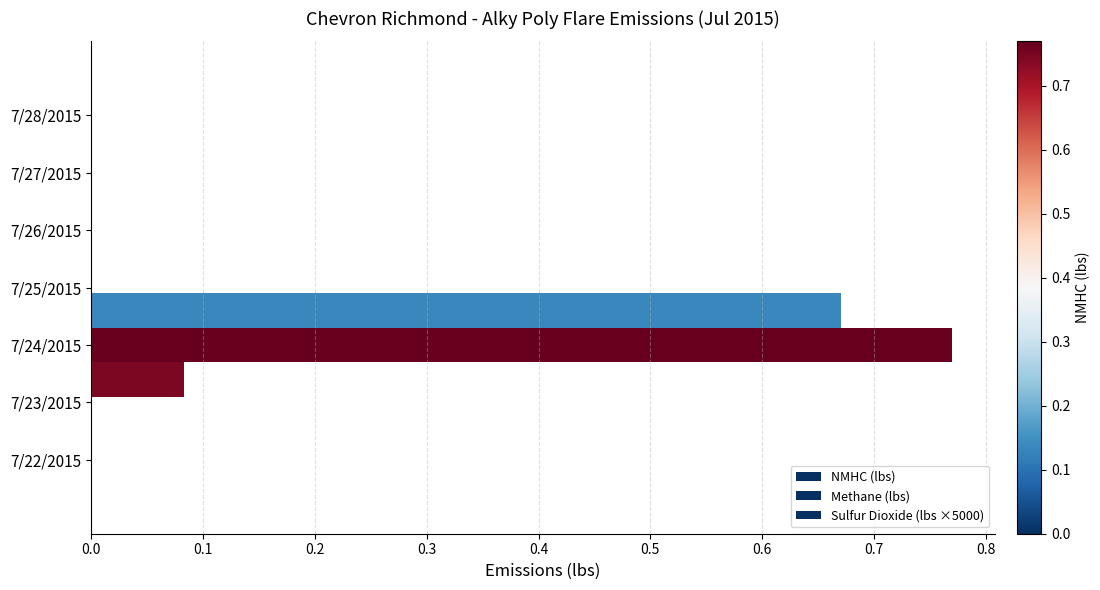

The Sulfur Dioxide (lbs ×5000) series shows 0.0 at 0.3. True or false?

True